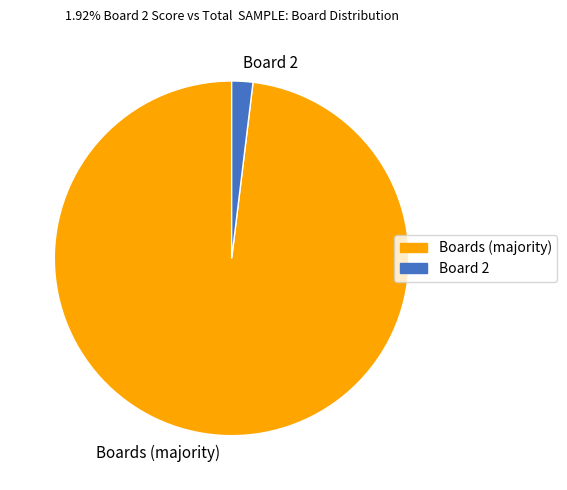

Count the number of slices in the pie.

2